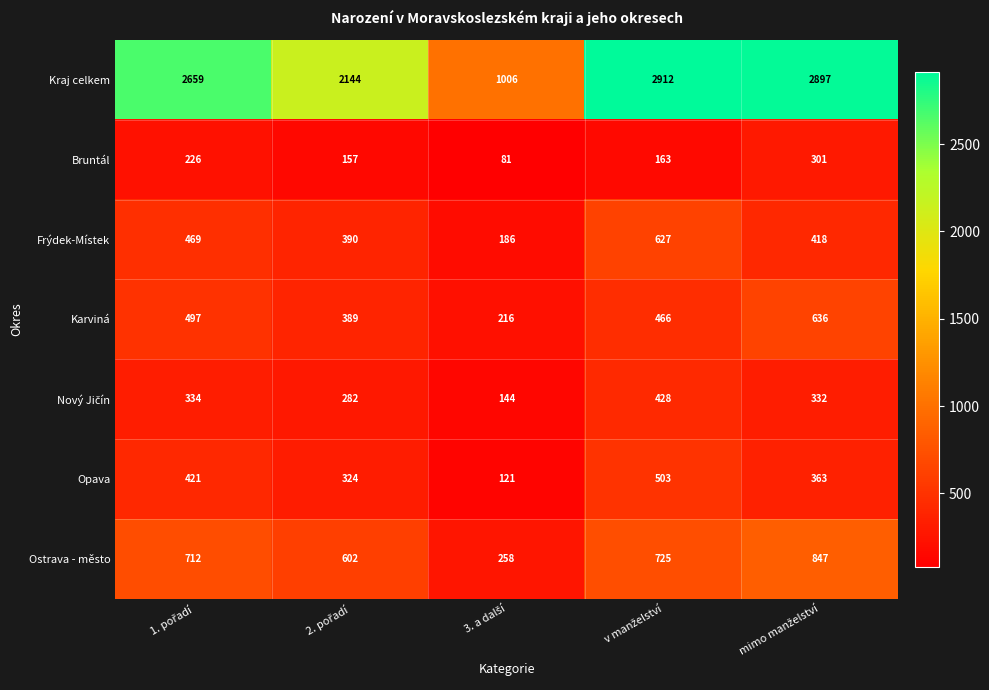

What is the difference between the maximum and minimum values in the Kraj celkem series?

1906